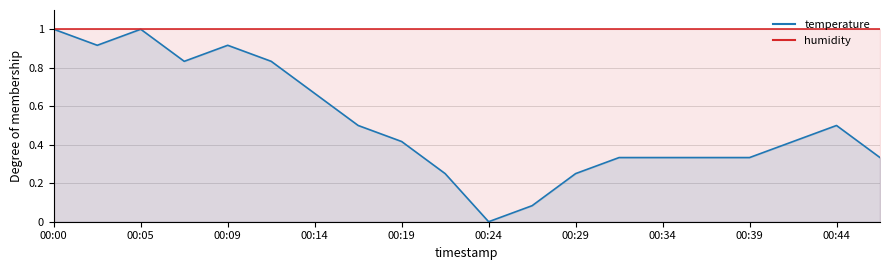

Between 00:34 and 00:22, which is larger?

00:34